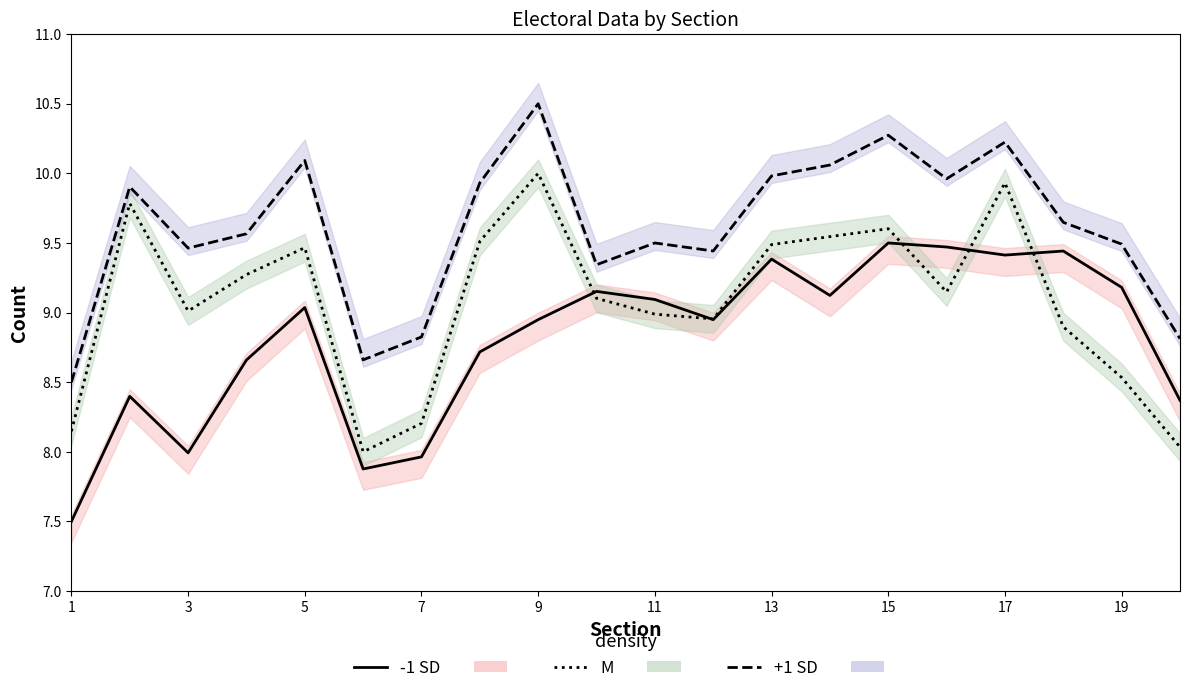

How many lines are shown in the chart?

3